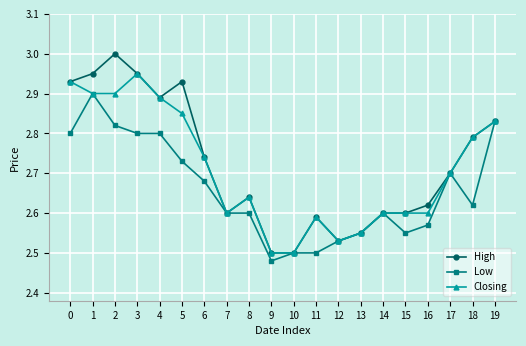

Where is Low nearest to the value 2?

9